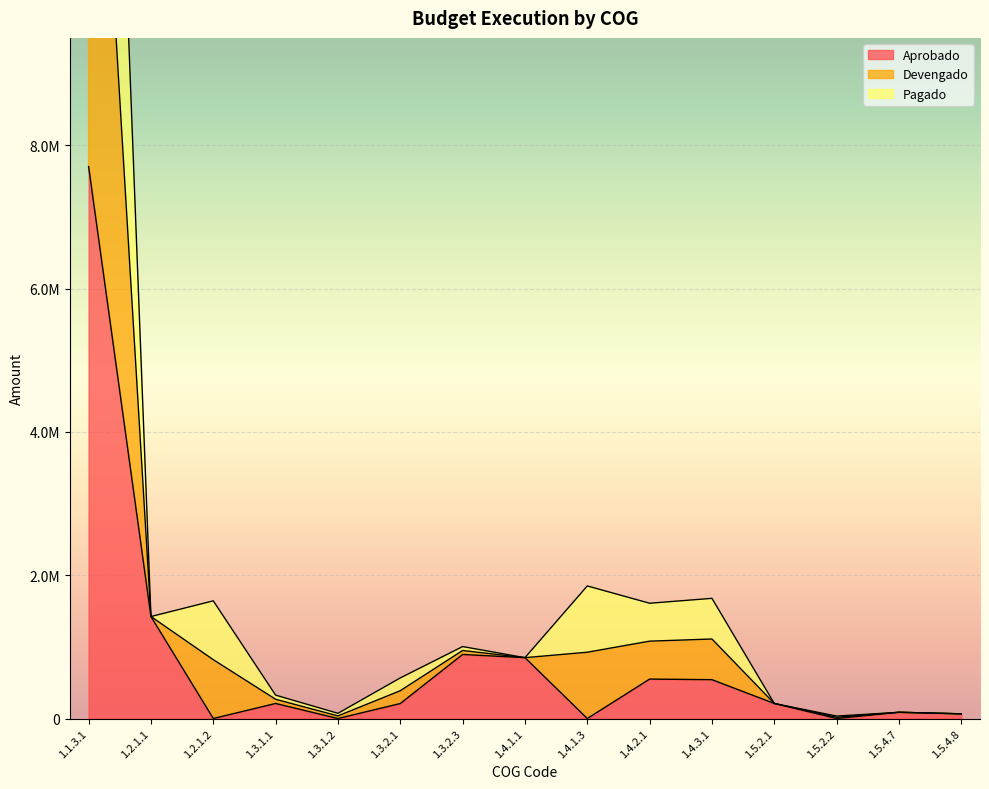

What is the difference between the maximum and minimum values in the Aprobado series?

7704408.9